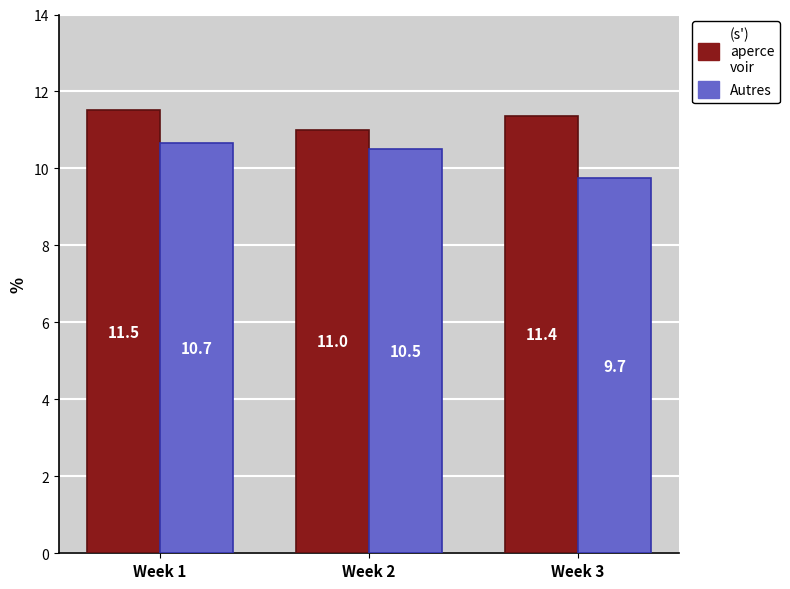

Where is Autres nearest to the value 10?

Week 3